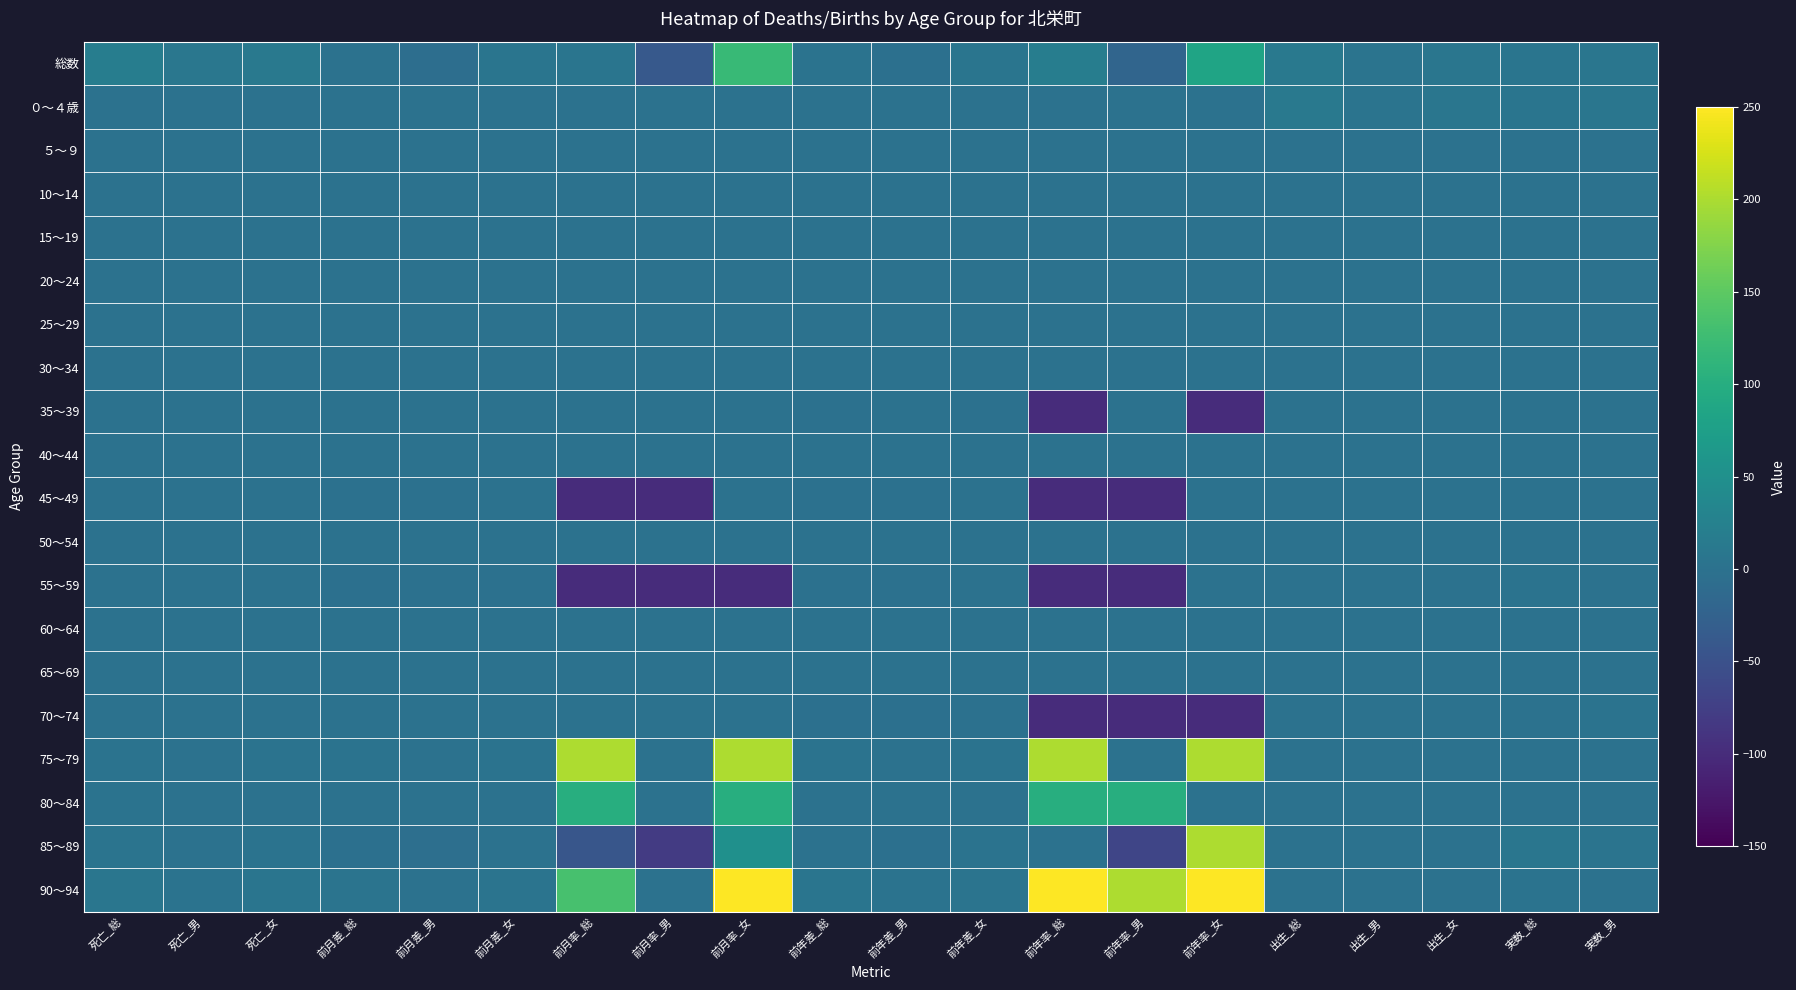

What is the difference between the highest and lowest values at 実数_男?

7.0